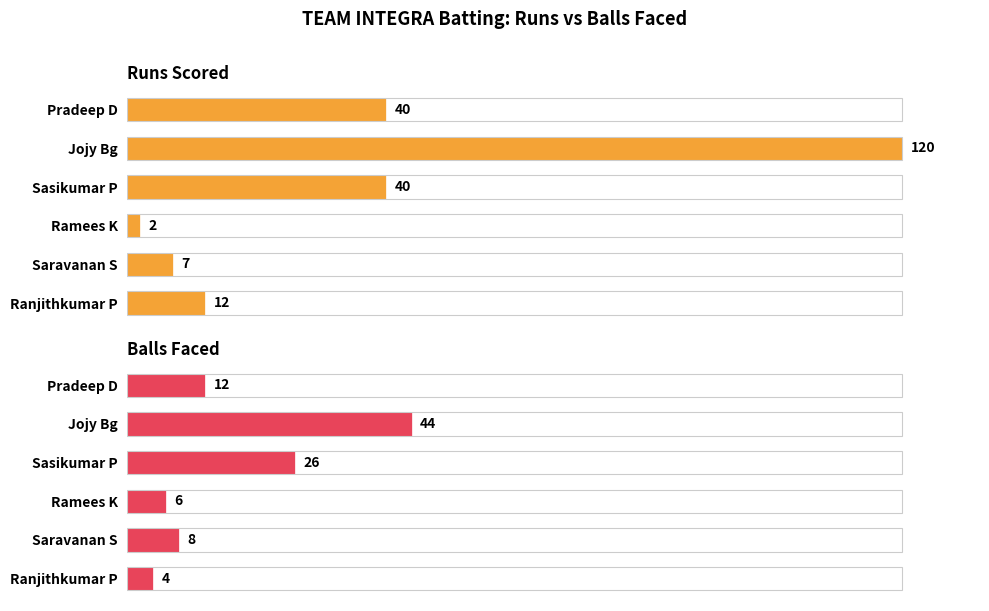

Count the number of categories in the chart.

6